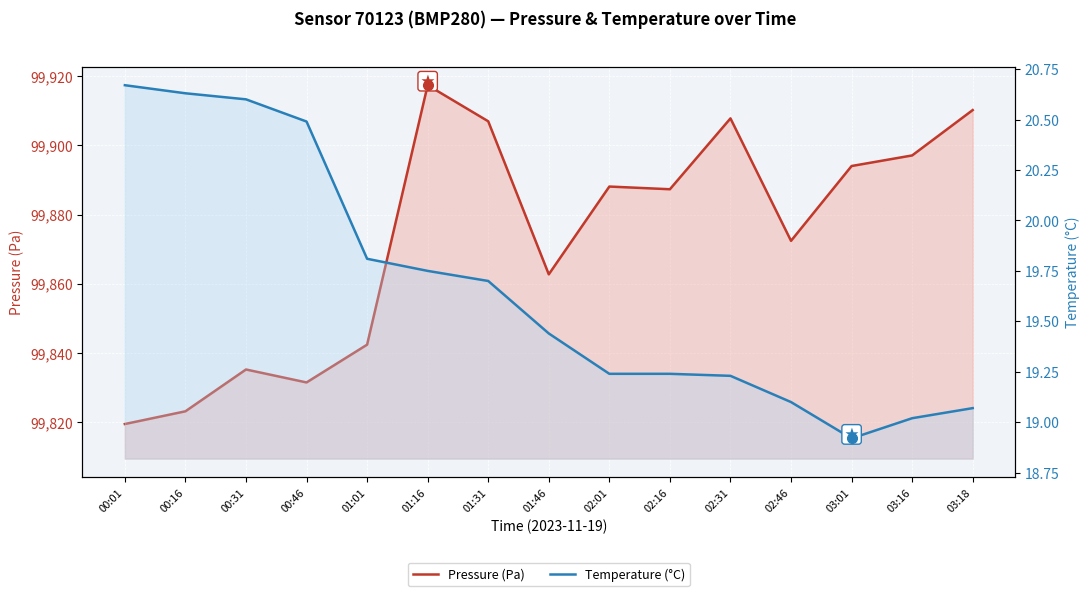

The value of Temperature (°C) at 02:01 is 32.9. True or false?

False